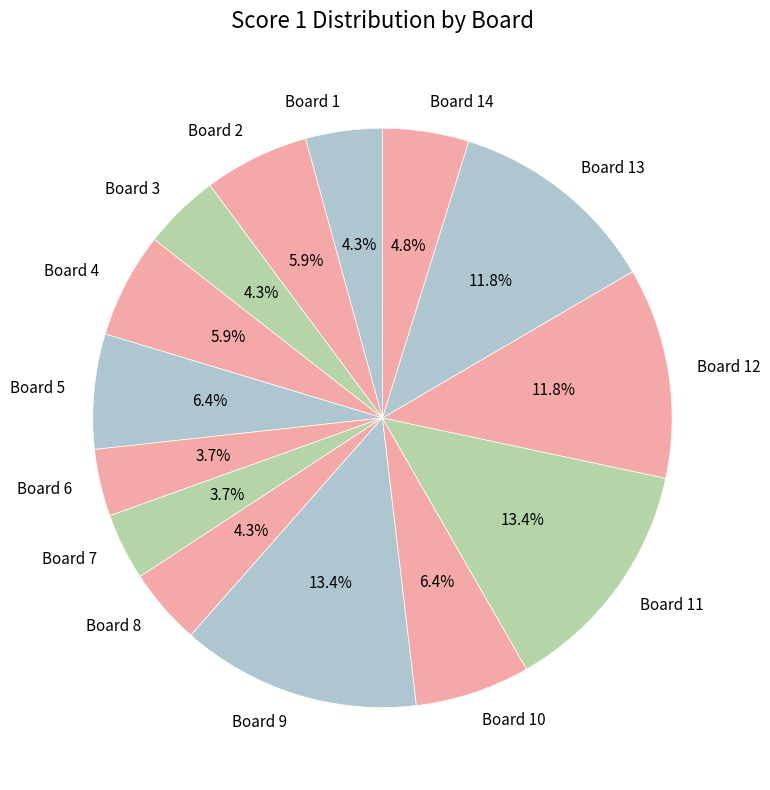

Does any single category account for the majority?

No